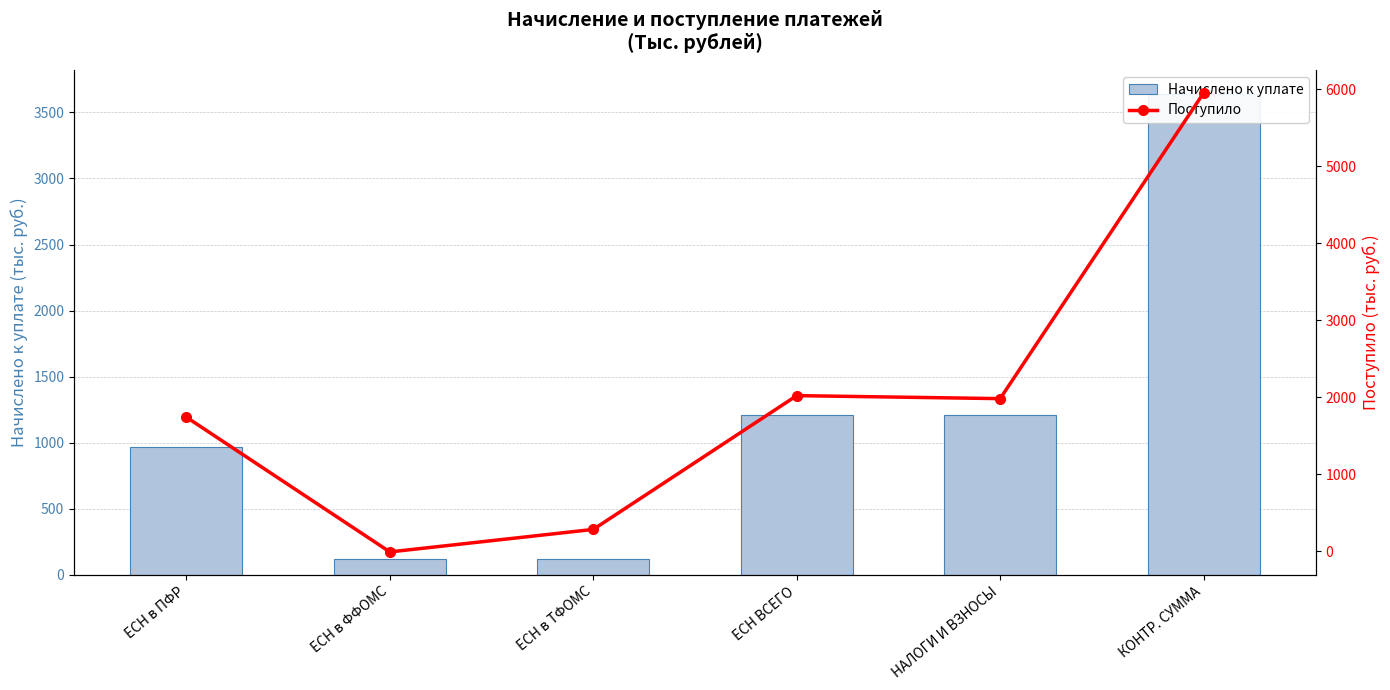

The Начислено к уплате series shows 169 at ЕСН в ТФОМС. True or false?

False